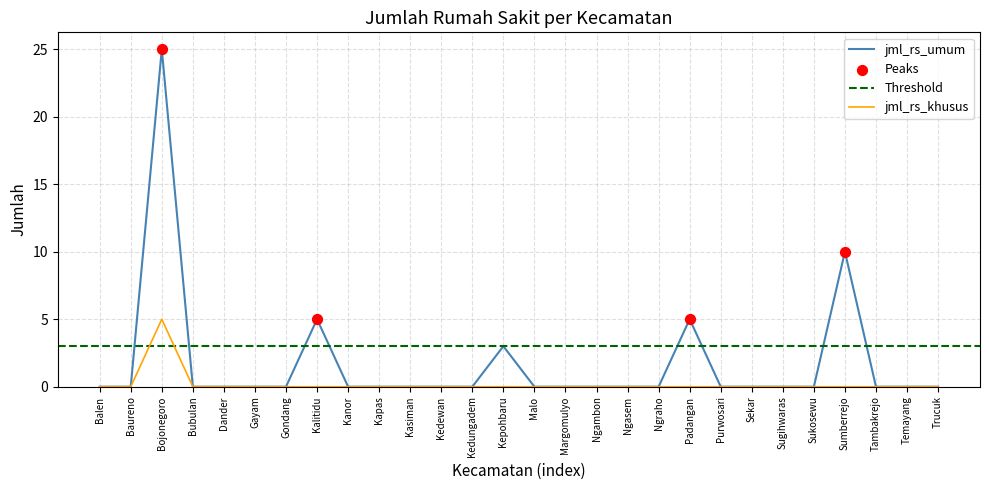

Which series has the largest Y range (max minus min)?

jml_rs_umum